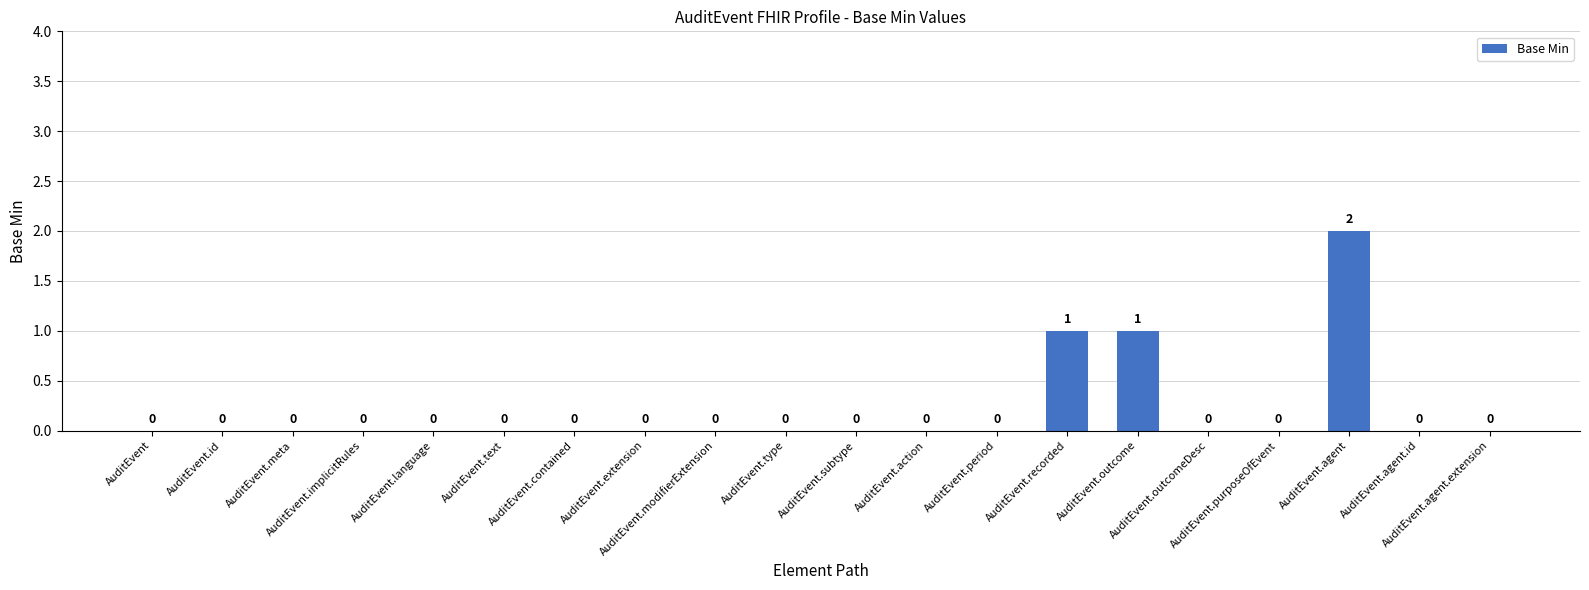

What is the sum of all values?

4